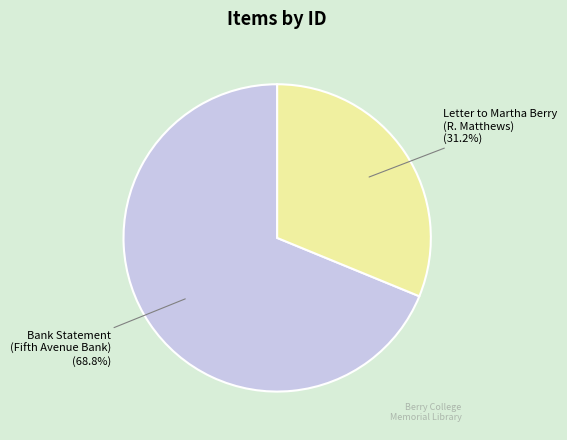

What is the smallest slice in the pie chart?

Letter to Martha Berry (R. Matthews)